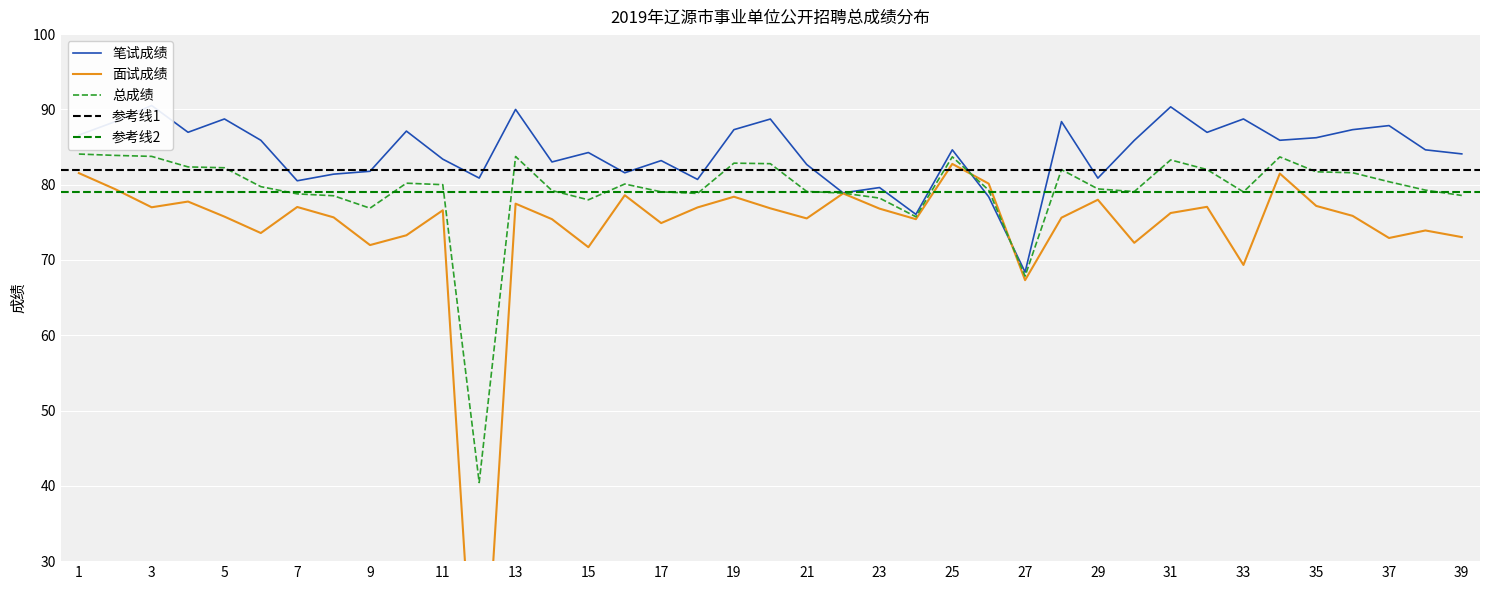

True or false: 笔试成绩 and 总成绩 intersect in this chart.

True